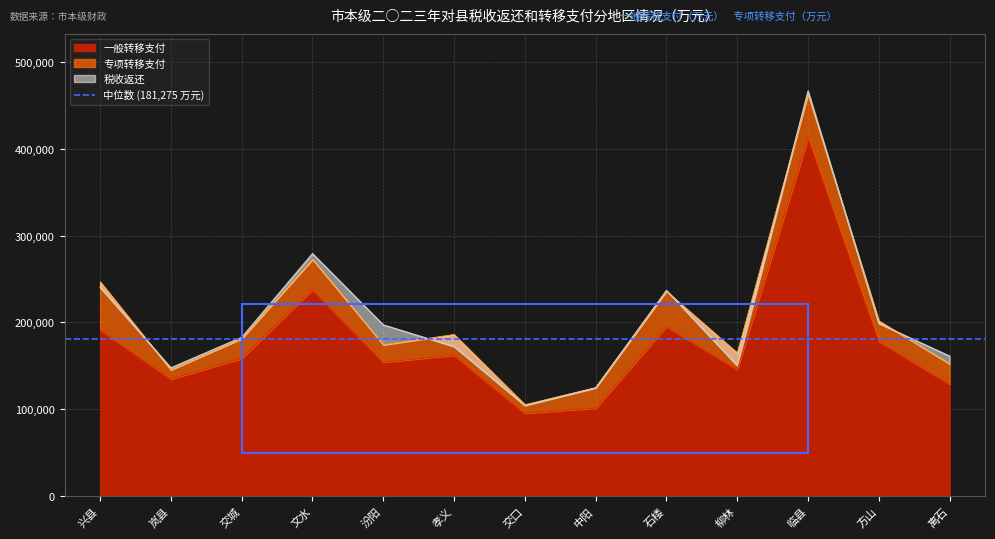

Where is the first local maximum for 税收返还?

岚县